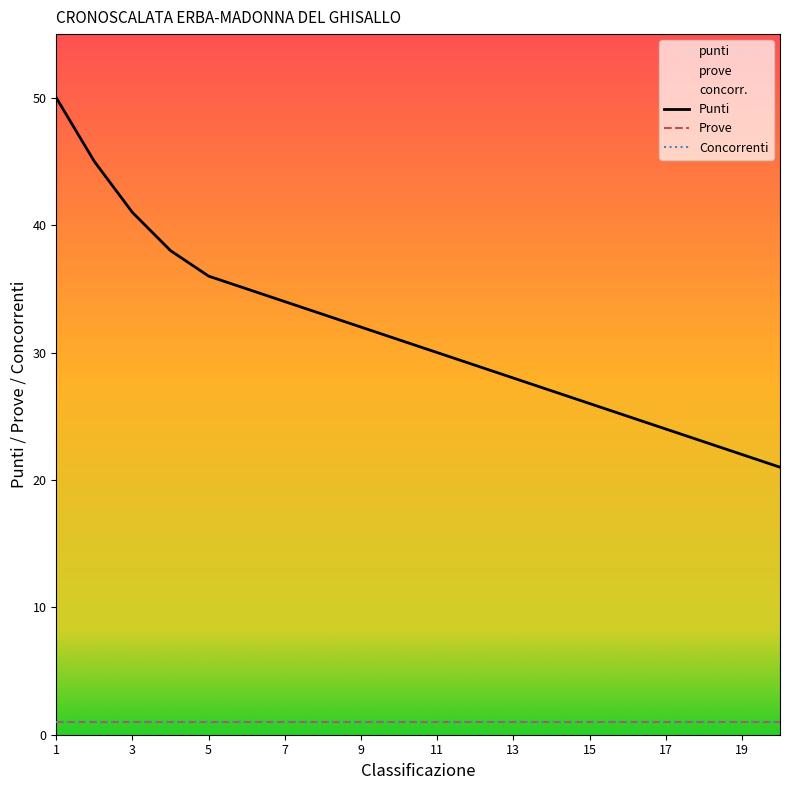

Reading left to right, what are all the values shown in this chart?

class: 1	2	3	4	5	6	7	8	9	10	11	12	13	14	15	16	17	18	19	20
punti: 50	45	41	38	36	35	34	33	32	31	30	29	28	27	26	25	24	23	22	21
prove: 1	1	1	1	1	1	1	1	1	1	1	1	1	1	1	1	1	1	1	1
concorr: 1	1	1	1	1	1	1	1	1	1	1	1	1	1	1	1	1	1	1	1